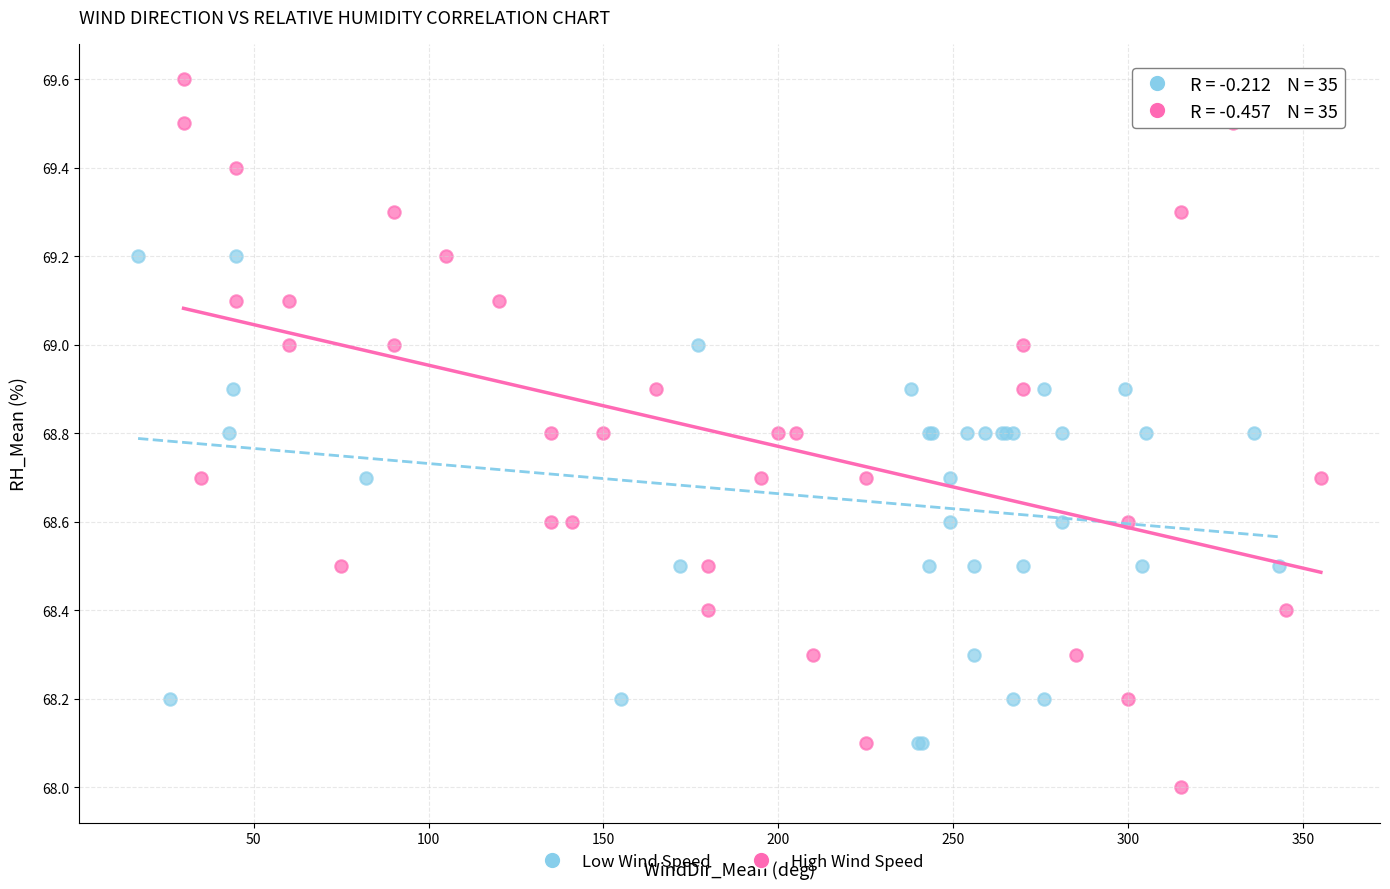

Which series contains the highest Y value?

High Wind Speed